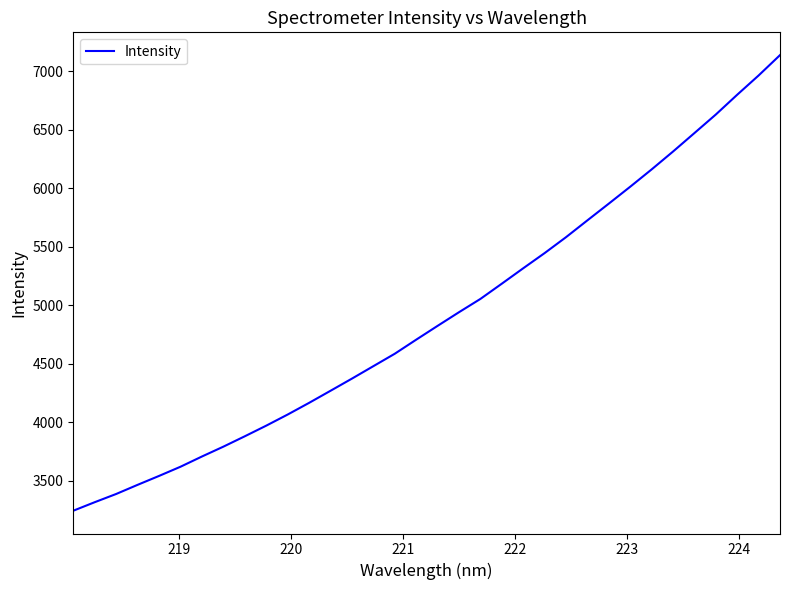

How many series are shown in this chart?

1